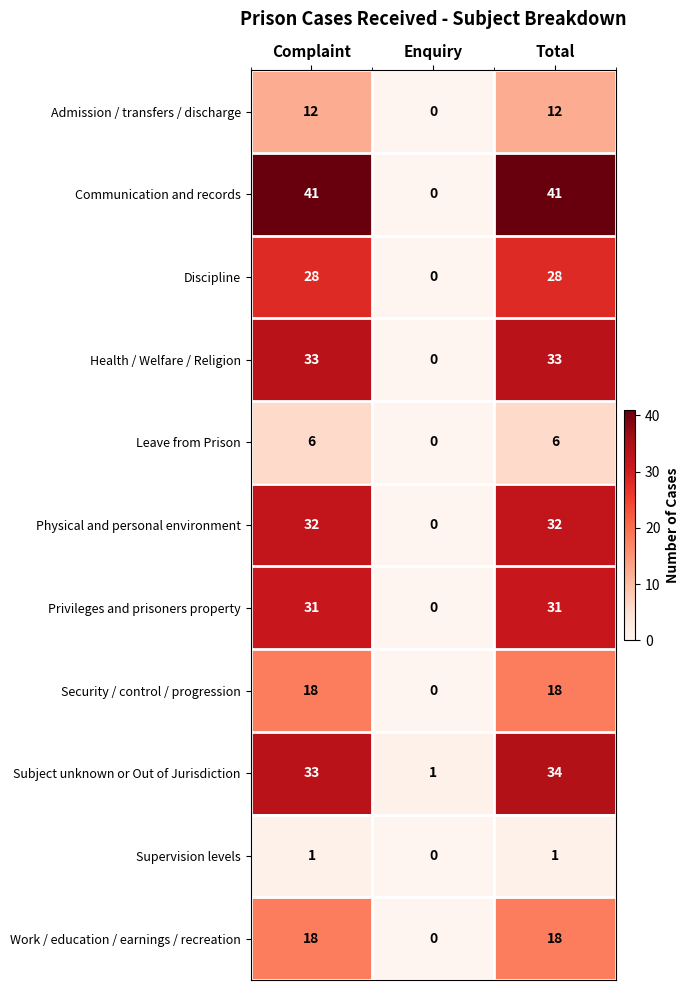

Which series has the largest range (max minus min)?

Communication and records